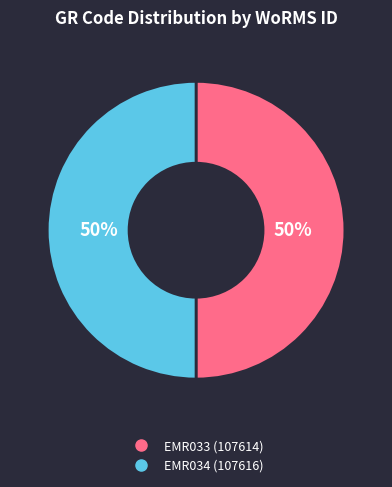

Combined, do EMR033 and EMR034 account for over 50%?

Yes